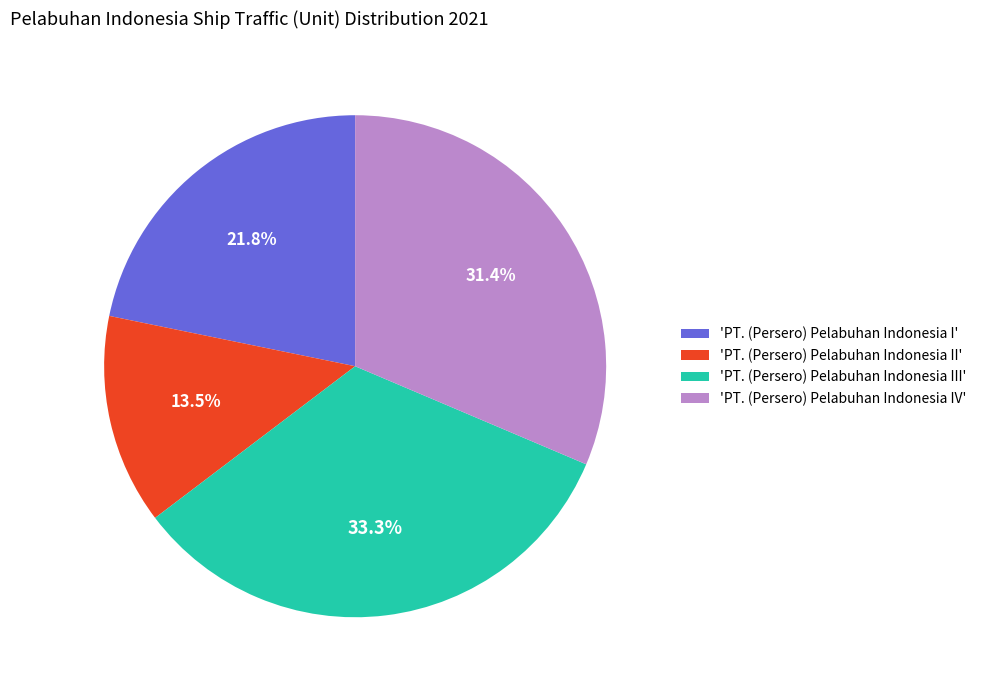

What is the ratio of the value at 'PT. (Persero) Pelabuhan Indonesia IV' to the value at 'PT. (Persero) Pelabuhan Indonesia I'?

1.4